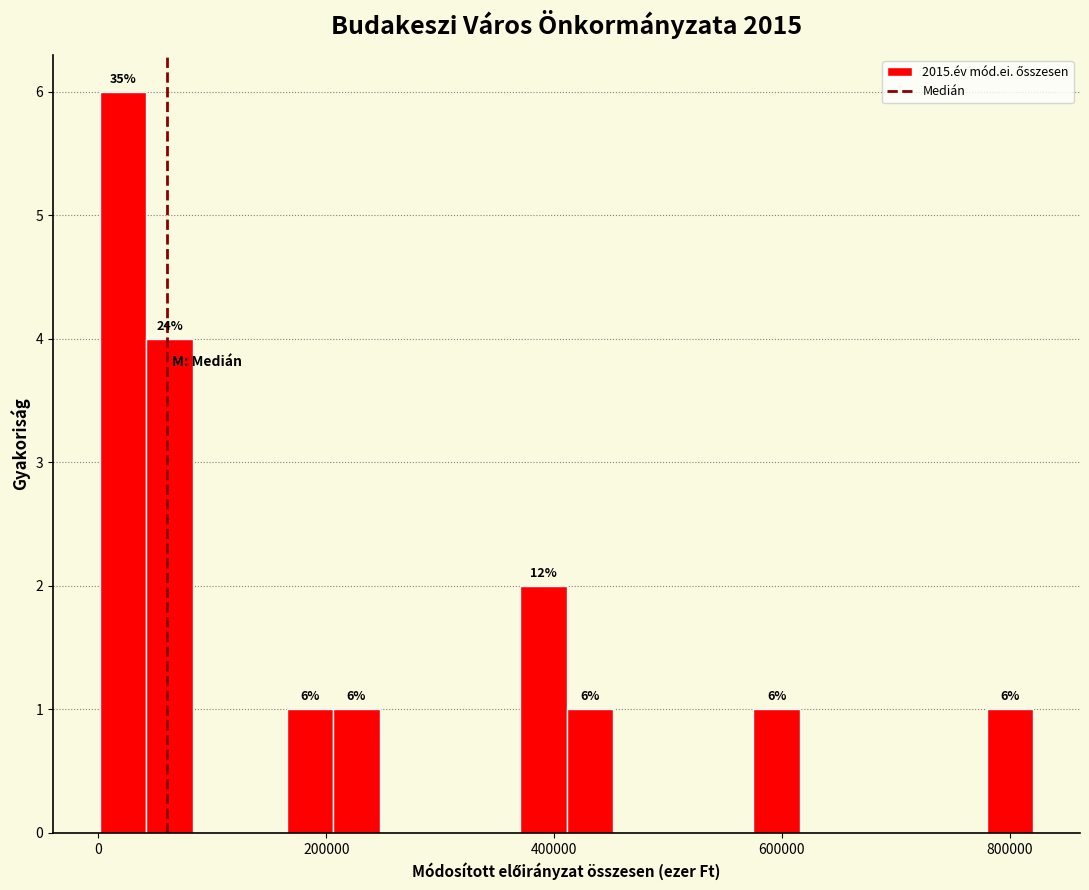

Around what value on the x-axis is the tallest bar? Give the approximate position of its centre, as read against the axis.

20000